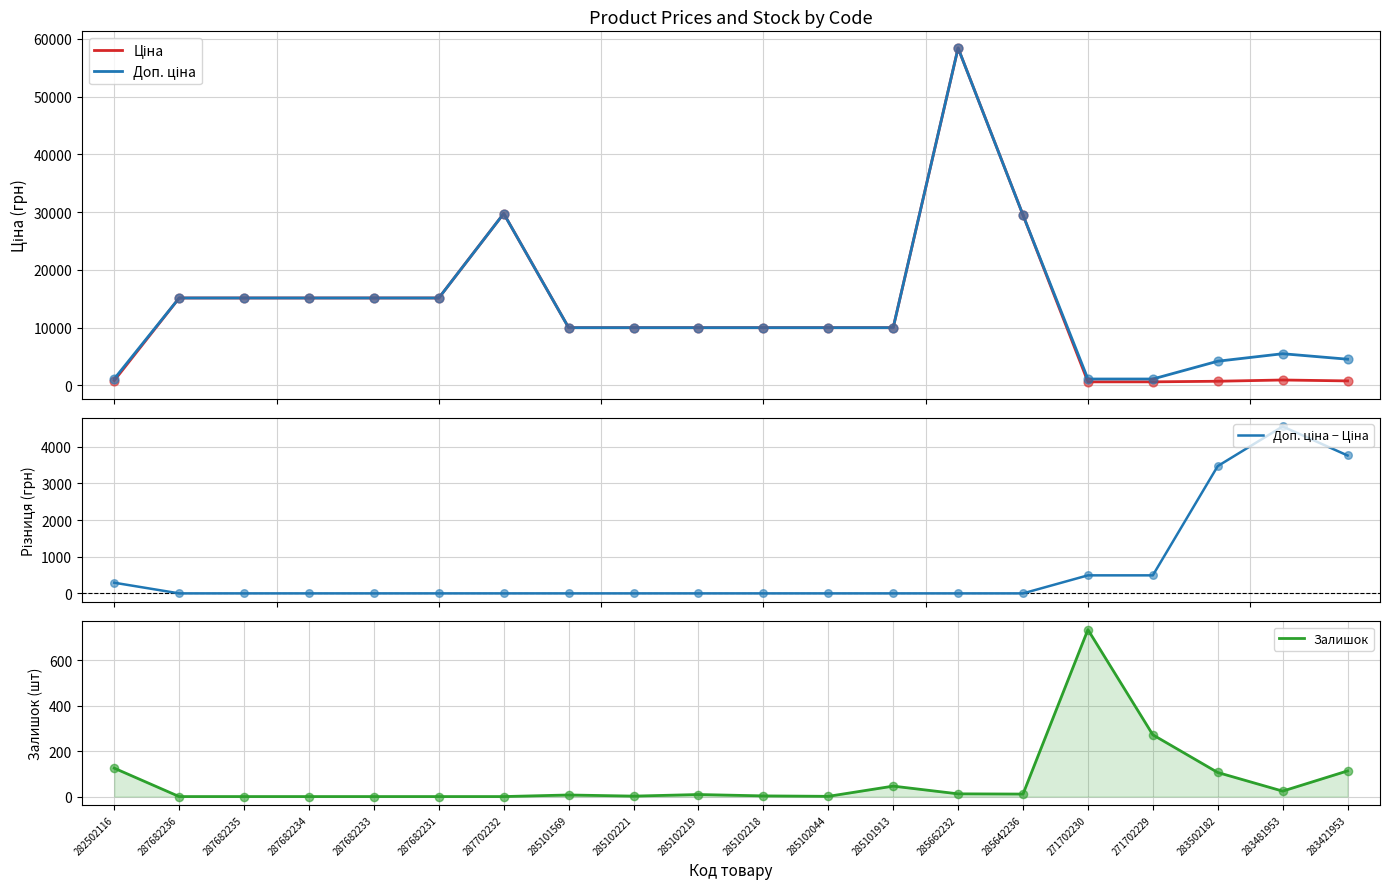

Is the value of Доп. ціна at 282502116 greater than the value of Доп. ціна − Ціна at 287702232?

Yes